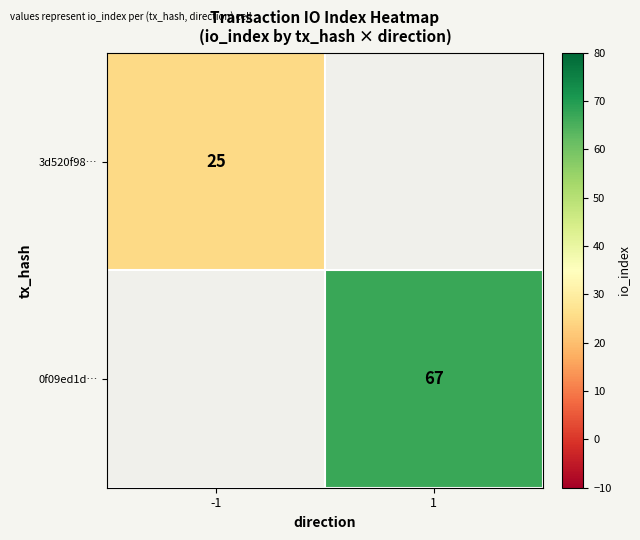

What is the smallest value displayed?

25.0